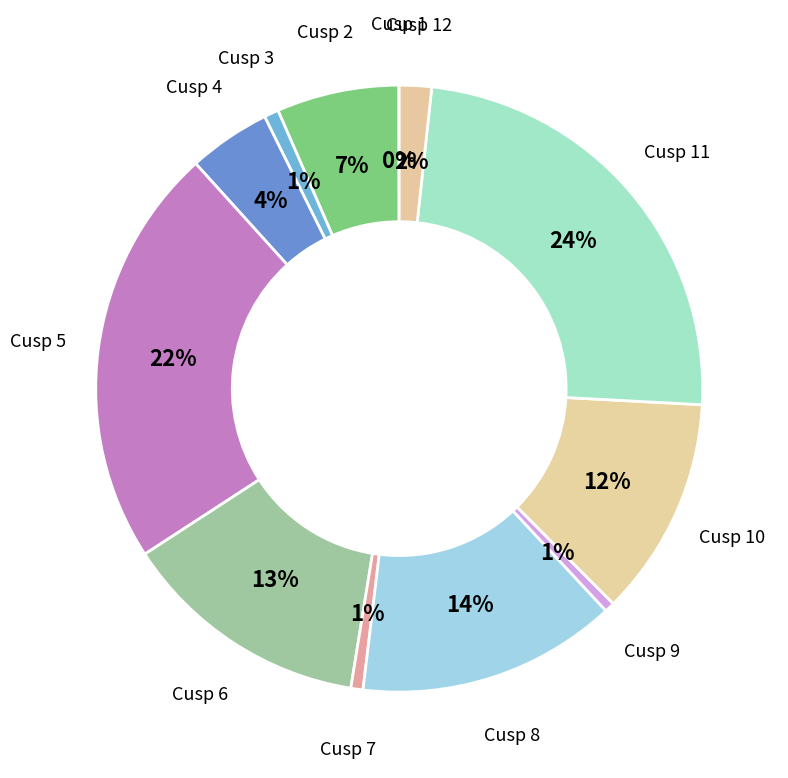

Do Cusp 6 and Cusp 4 together represent more than half of the pie?

No